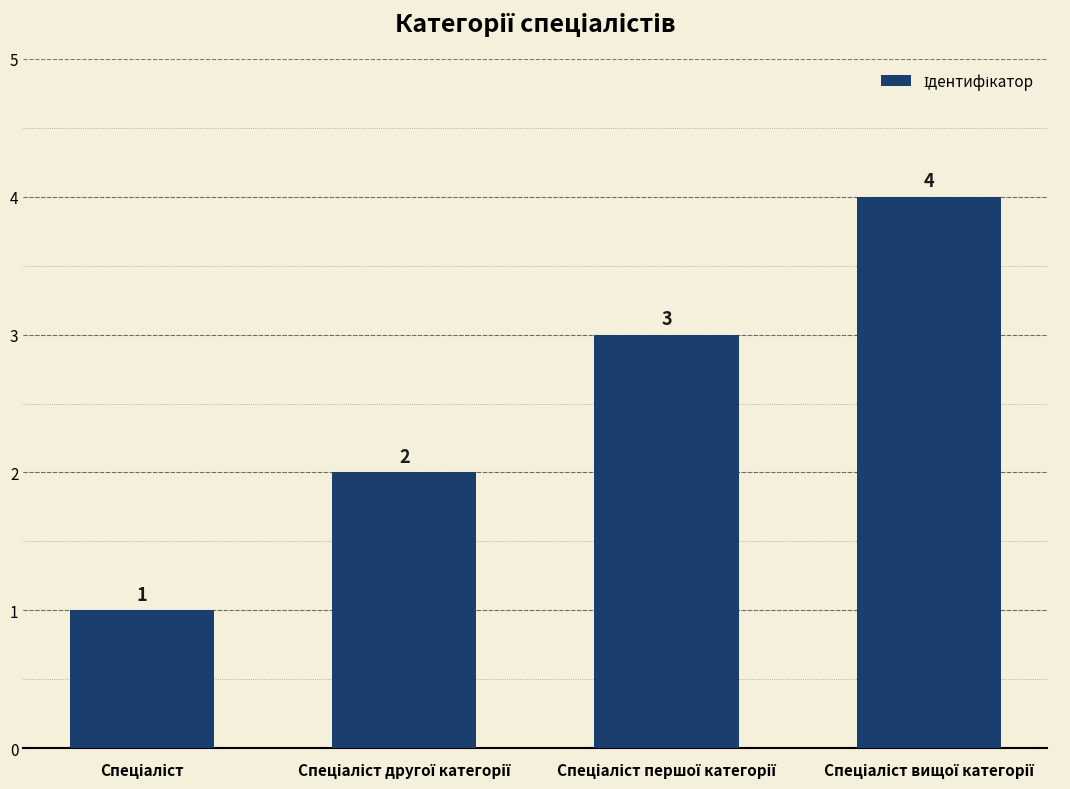

What is the difference between the maximum and minimum values?

3